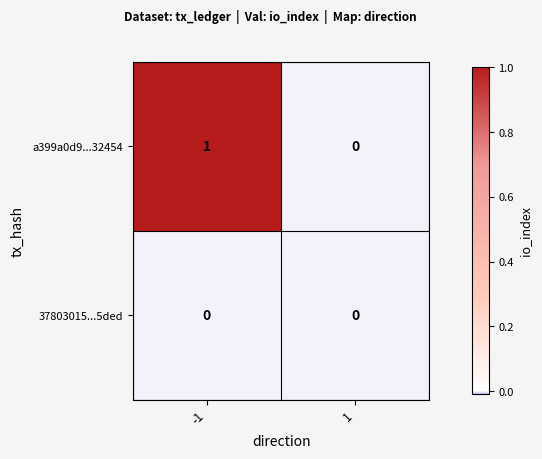

True or false: a399a0d9...32454 has a value of 0 at 1.

True